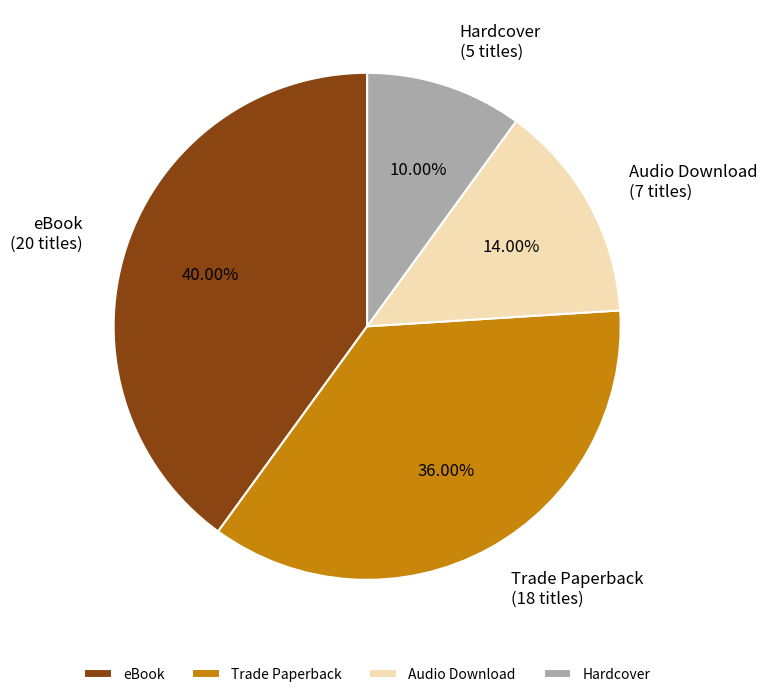

Is Audio Download the majority of the pie?

No